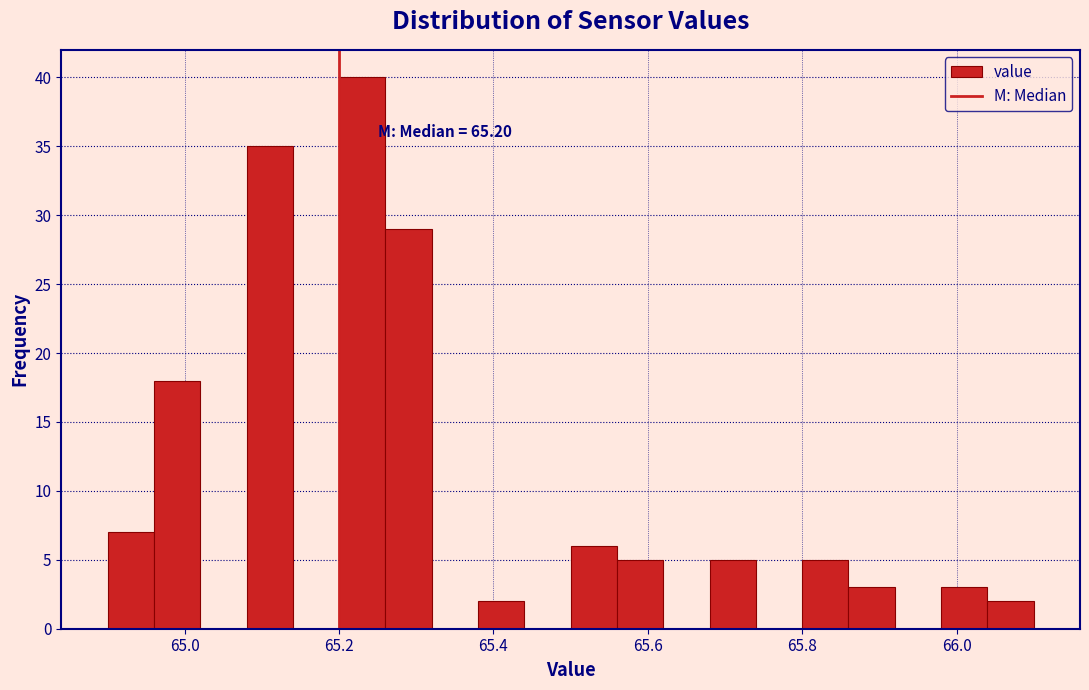

Read against the x-axis, roughly where is the centre of the tallest bar?

65.24